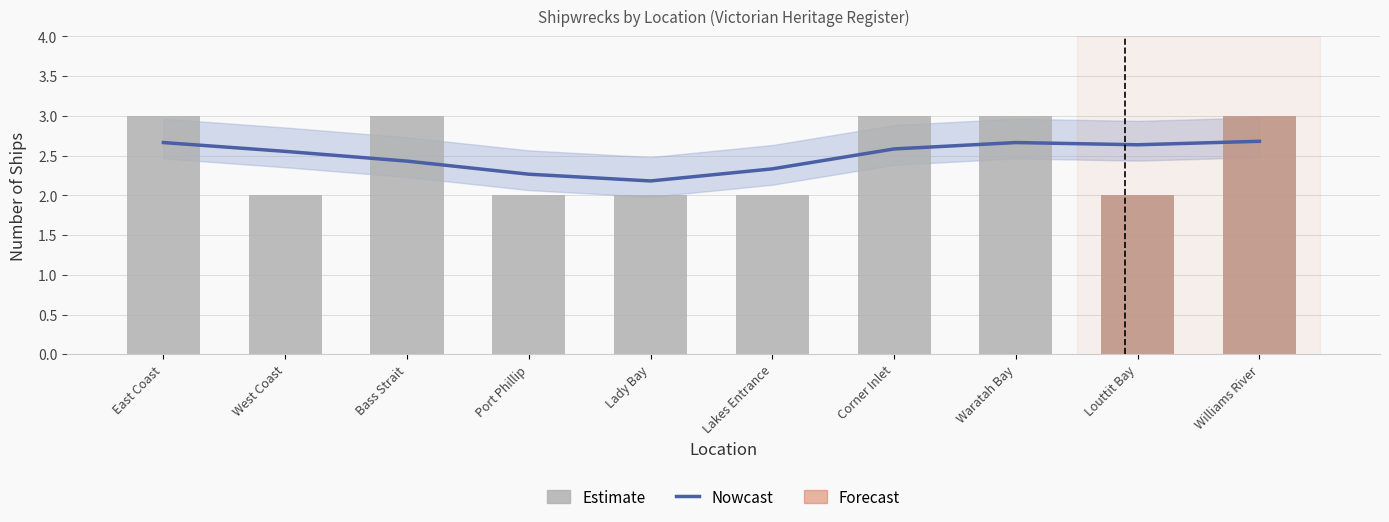

Reading right to left, list all the values displayed in this chart.

Williams River=3	Louttit Bay=2	Waratah Bay=3	Corner Inlet=3	Lakes Entrance=2	Lady Bay=2	Port Phillip=2	Bass Strait=3	West Coast=2	East Coast=3